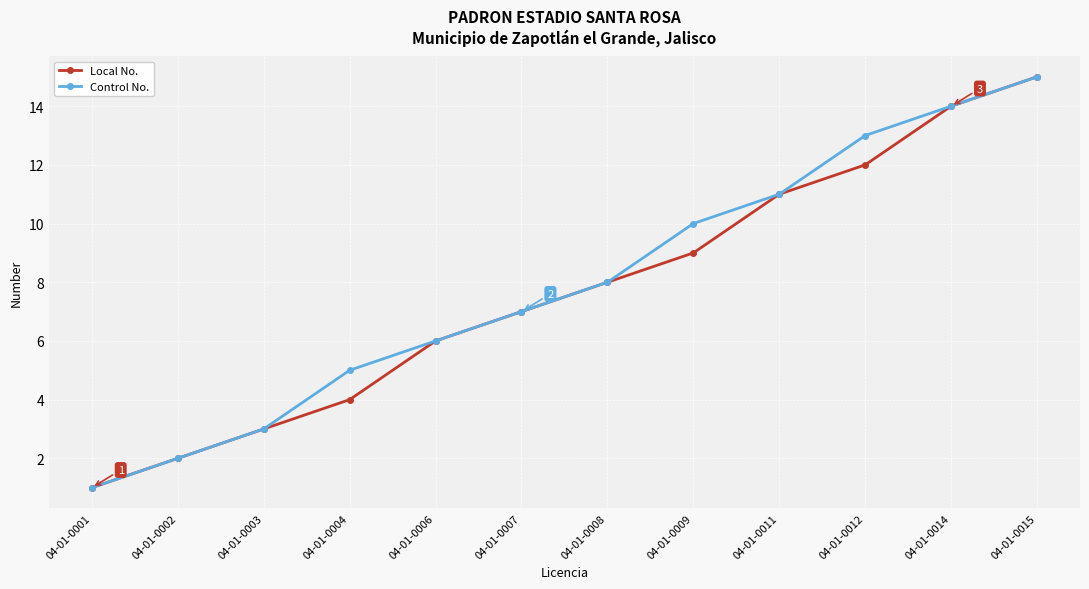

Reading left to right, what are all the values shown in this chart?

Local No.: 04-01-0001=1	04-01-0002=2	04-01-0003=3	04-01-0004=4	04-01-0006=6	04-01-0007=7	04-01-0008=8	04-01-0009=9	04-01-0011=11	04-01-0012=12	04-01-0014=14	04-01-0015=15
Control No.: 04-01-0001=1	04-01-0002=2	04-01-0003=3	04-01-0004=5	04-01-0006=6	04-01-0007=7	04-01-0008=8	04-01-0009=10	04-01-0011=11	04-01-0012=13	04-01-0014=14	04-01-0015=15